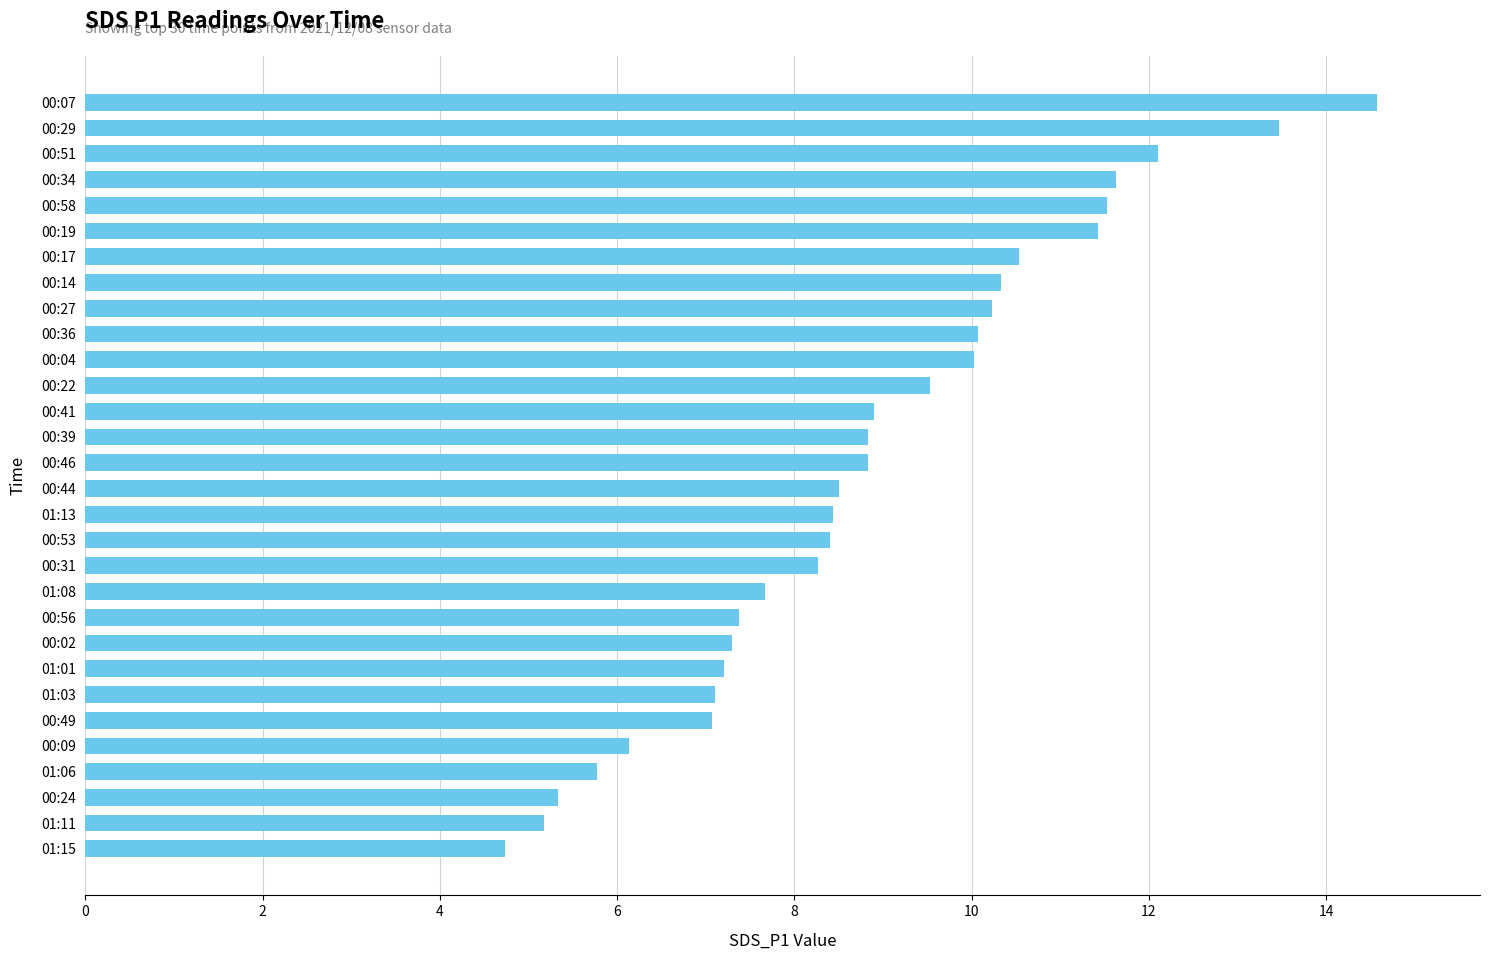

At which category does the chart reach its peak across all series?

00:07